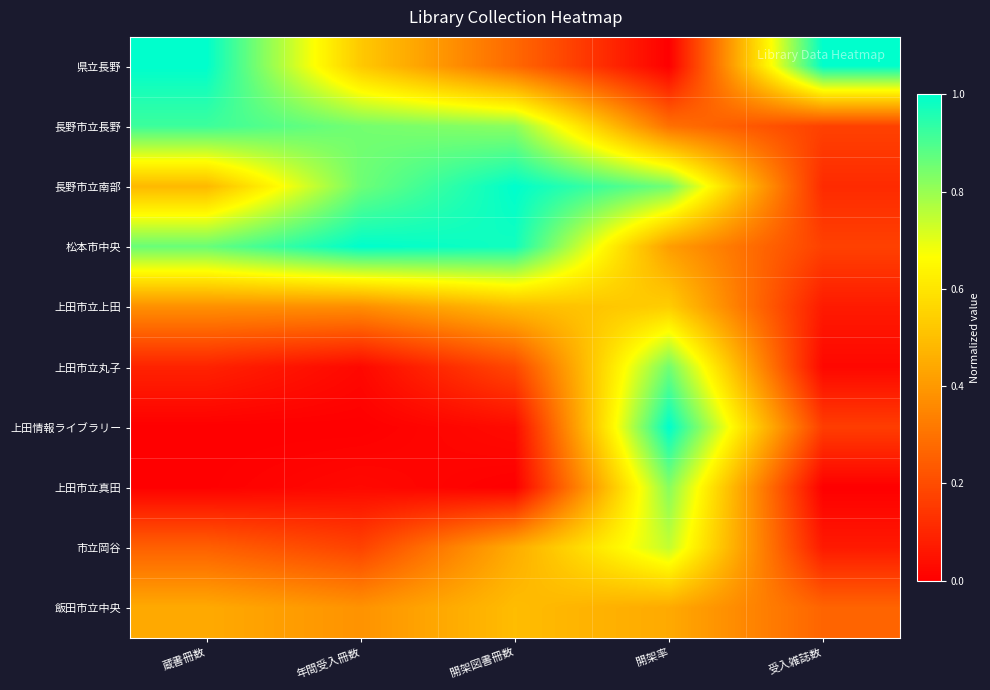

List the series in order of their peak value, lowest first.

飯田市立中央, 上田市立上田, 市立岡谷, 上田市立真田, 上田市立丸子, 長野市立長野, 県立長野, 長野市立南部, 松本市中央, 上田情報ライブラリー